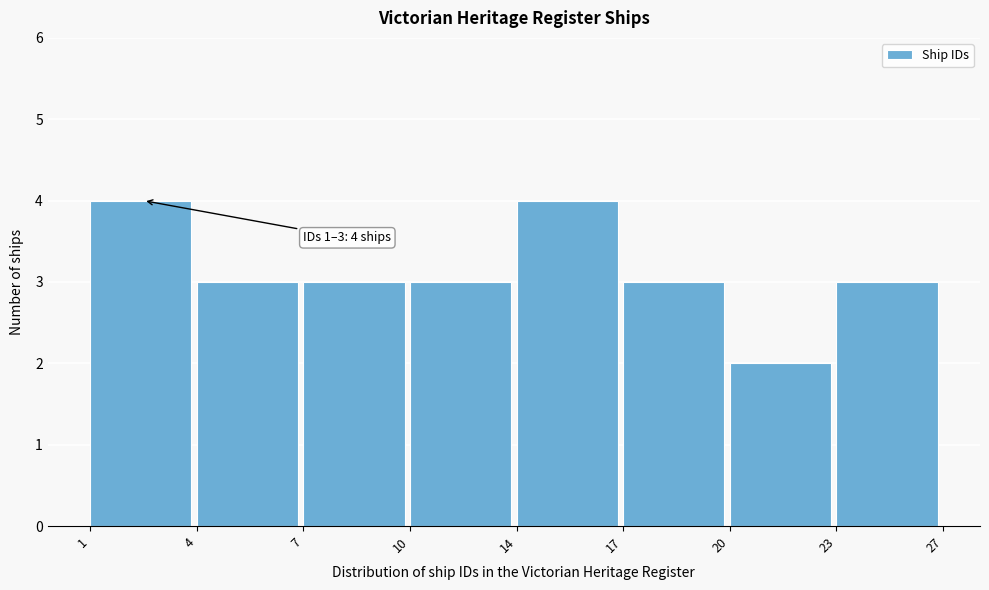

Reading left to right, transcribe all the data shown in this chart.

4	3	3	3	4	3	2	3